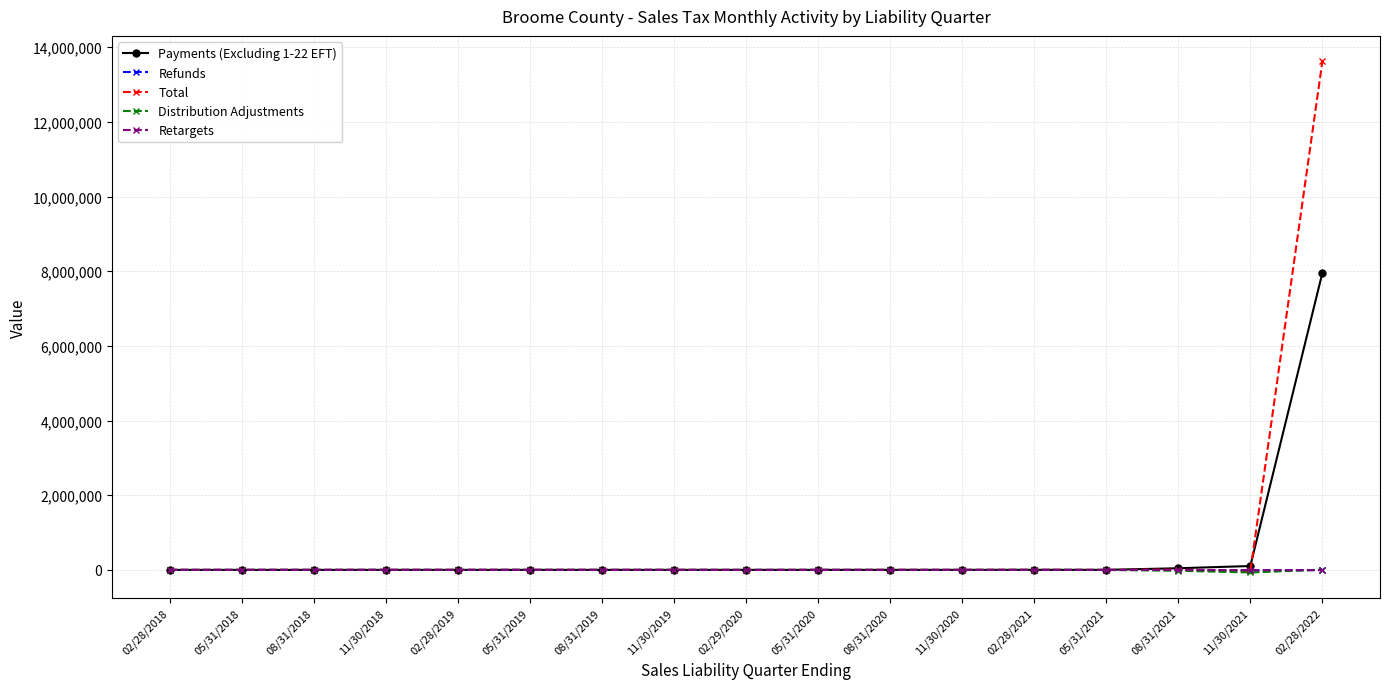

How many data points does each series have?

17